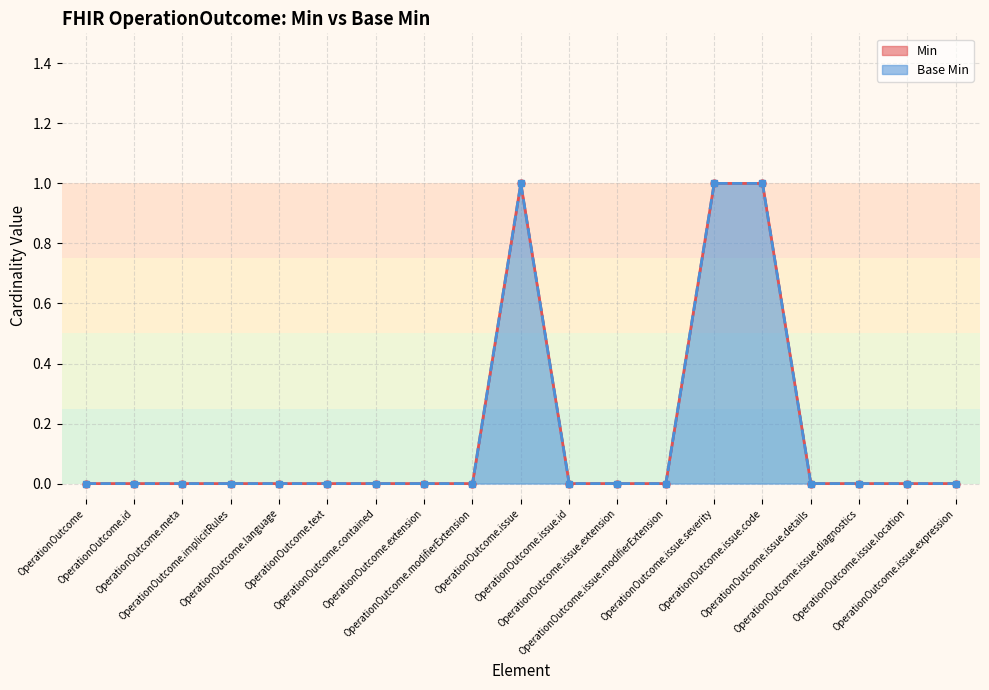

The value of Base Min at OperationOutcome.id is 0. True or false?

False